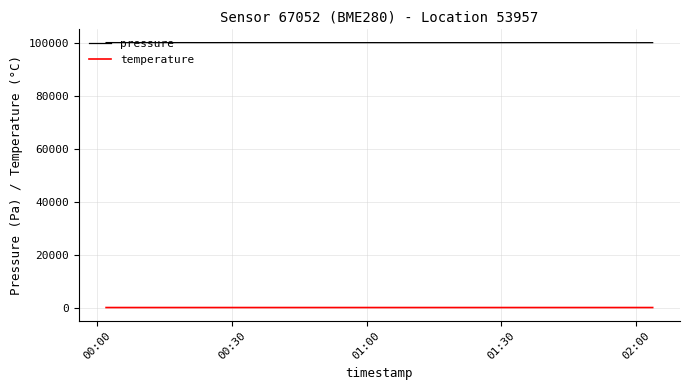

True or false: pressure and temperature intersect in this chart.

False